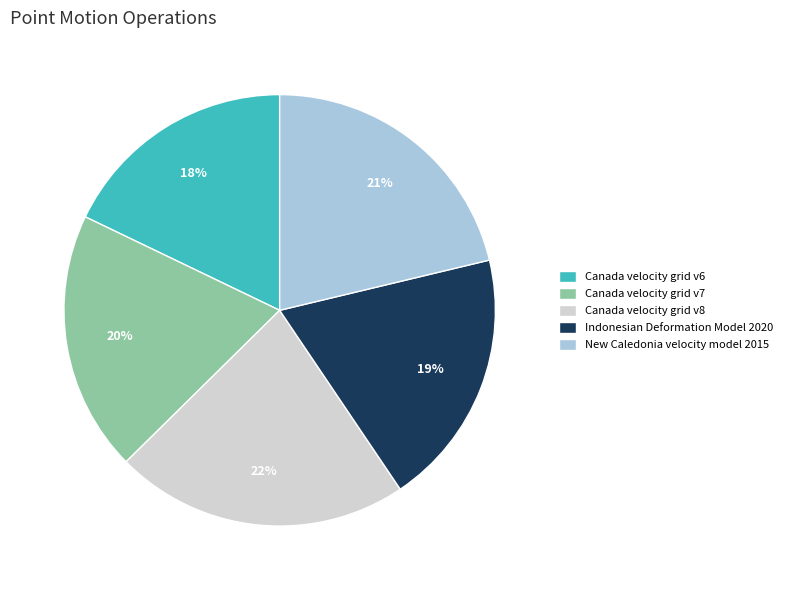

Is there any slice that represents more than half of the pie?

No